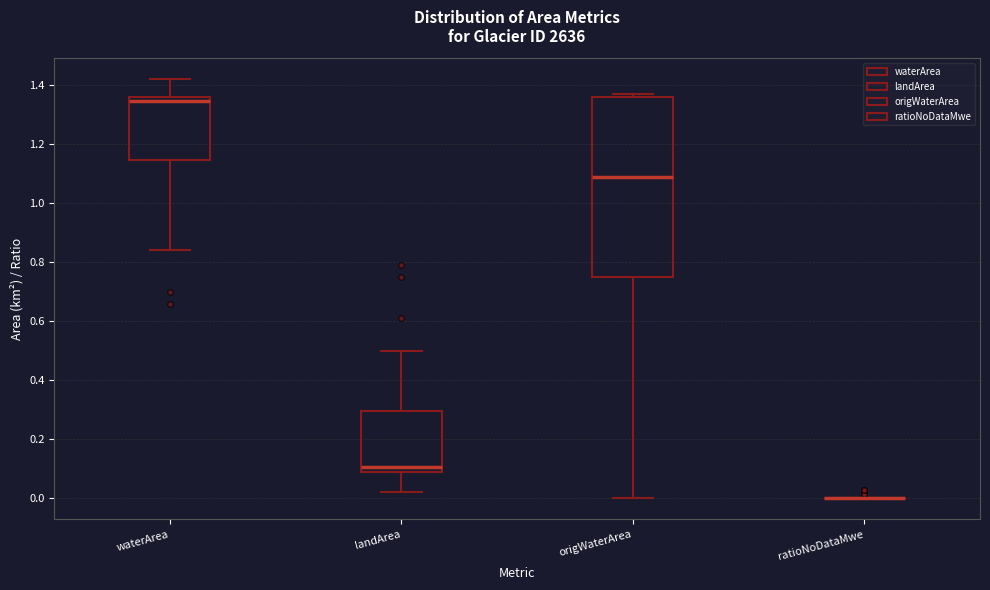

Where is the upper edge of the box for waterArea on the y-axis? The values are not printed on the chart, so give them approximately, as read against the axis.

1.36